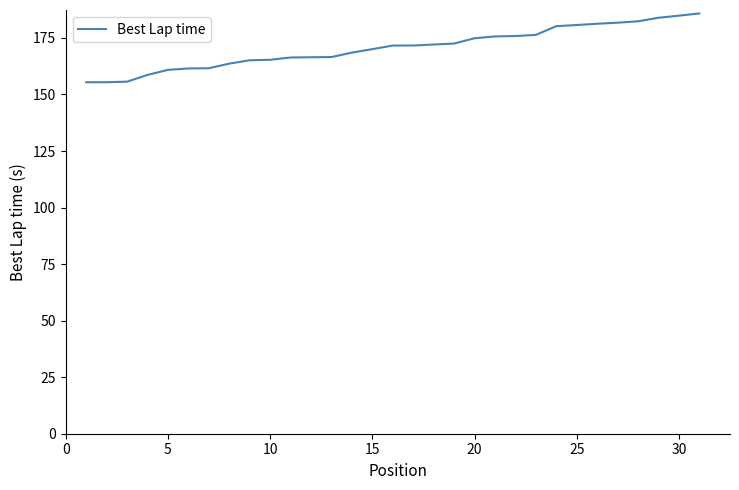

What is the greatest value displayed?

185.8